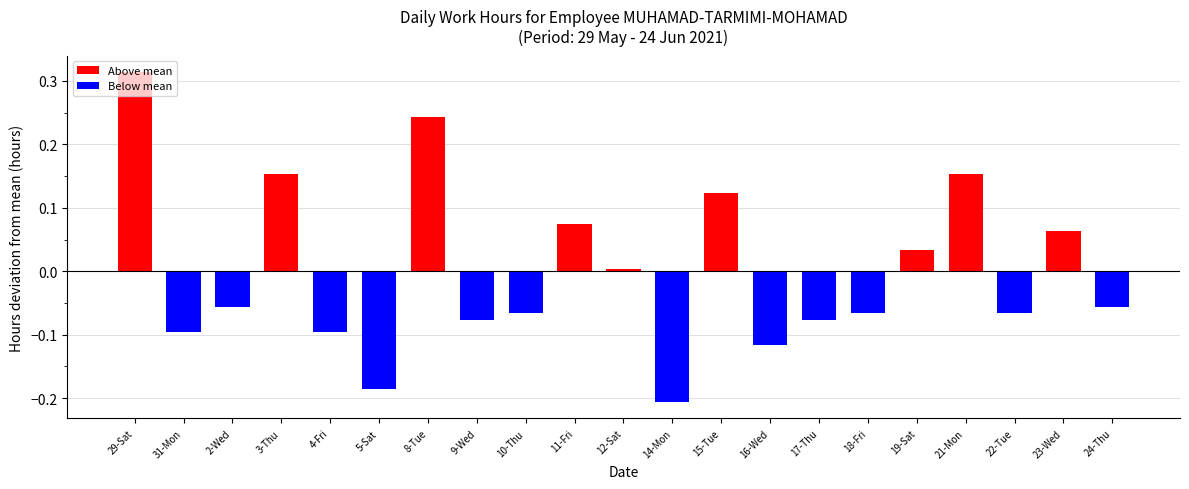

Where is the data nearest to the value 0?

12-Sat